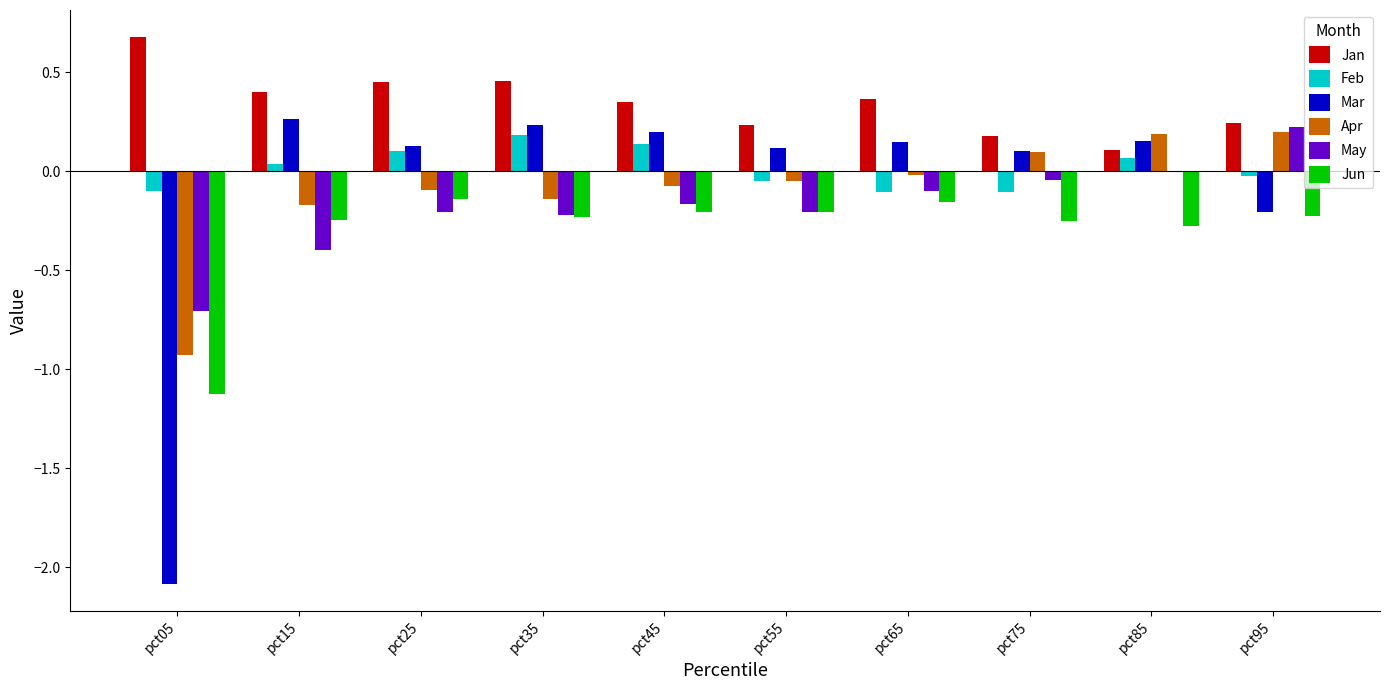

How many values in Feb are above zero?

5